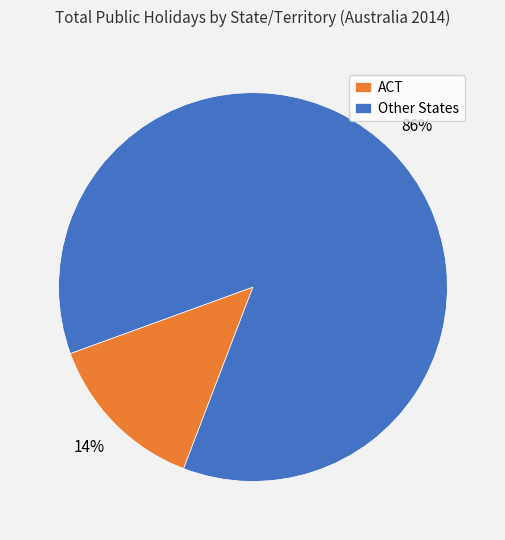

How many slices are in this pie chart?

2